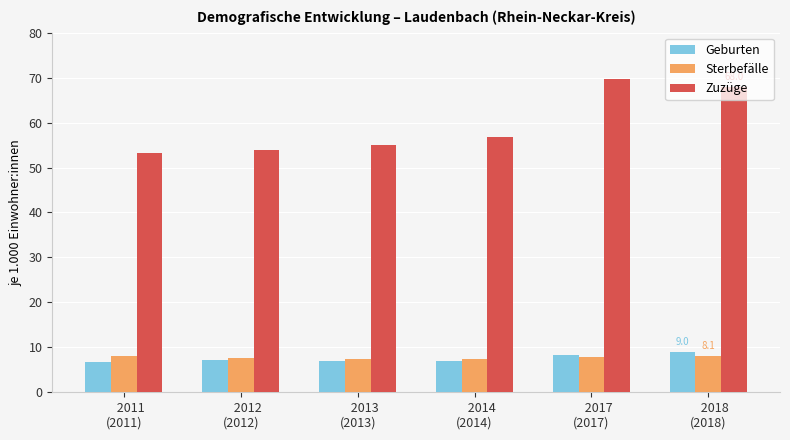

What are all the series names shown in the legend?

Geburten, Sterbefälle, Zuzüge